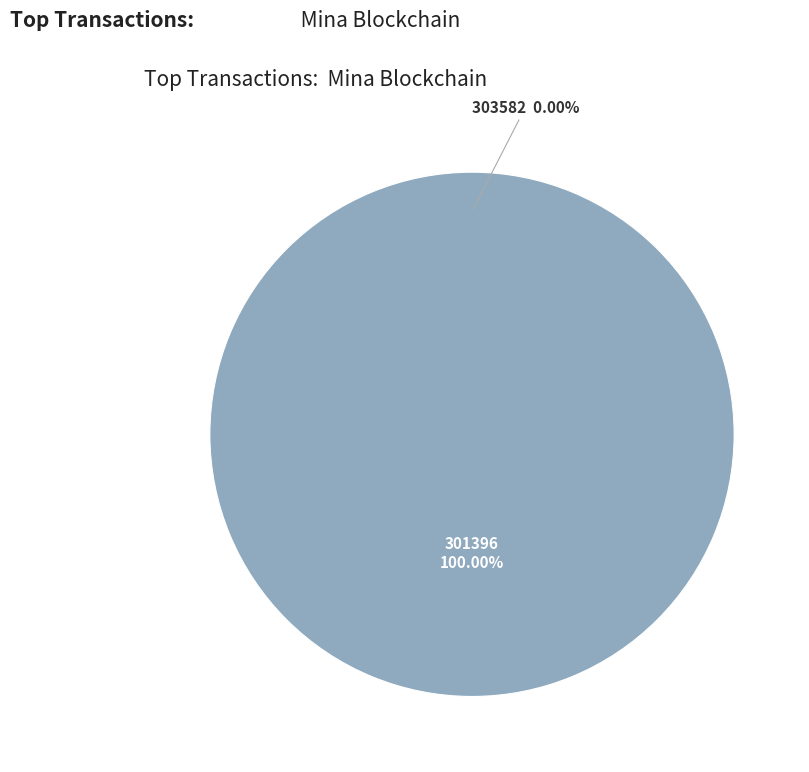

What percentage is NOT represented by 303582?

100.0%